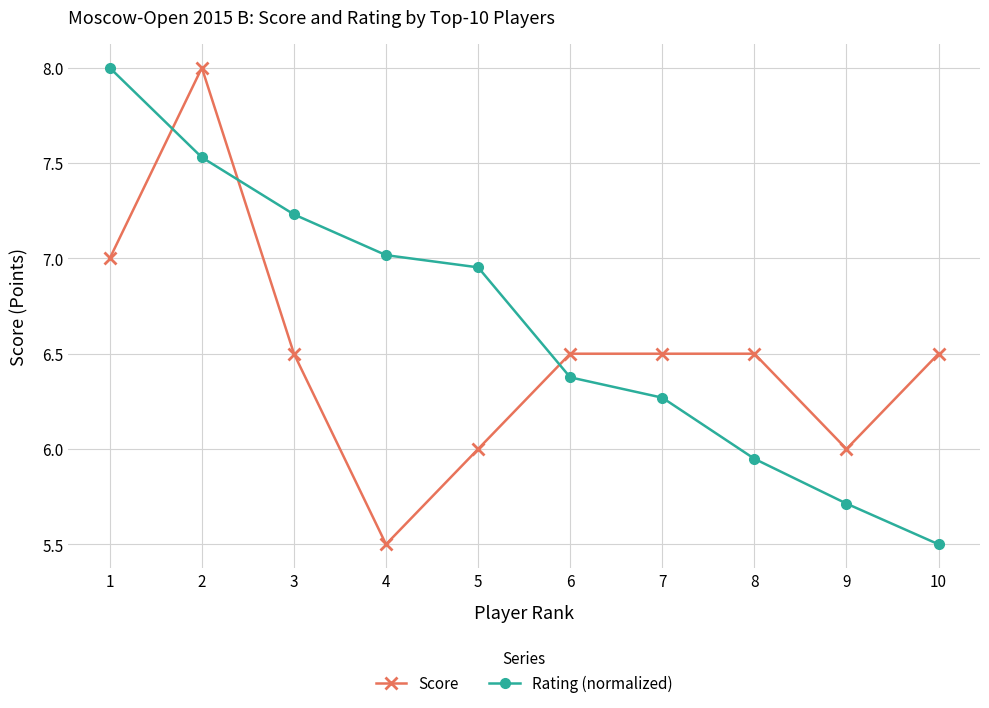

How many data points does each series have?

10